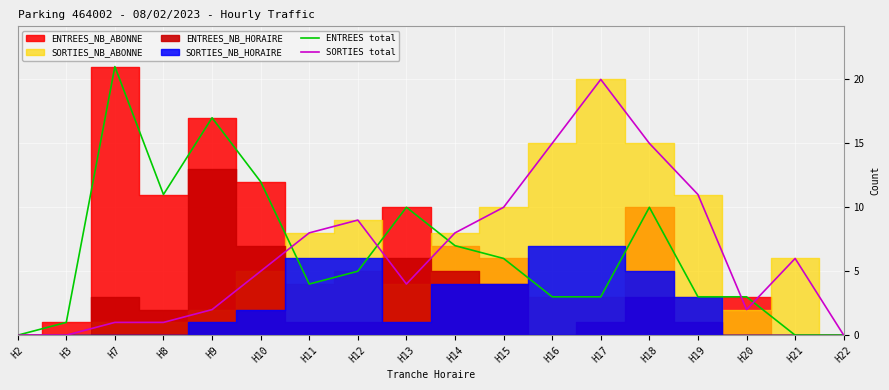

Where is the first local minimum for SORTIES total?

H13